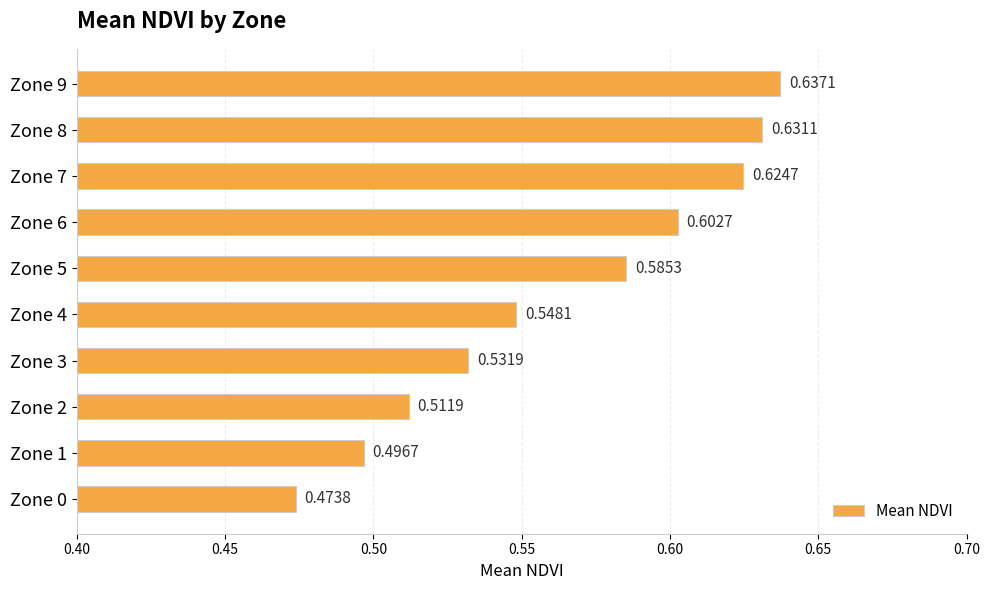

What is the change in value from Zone 5 to Zone 9?

+0.1